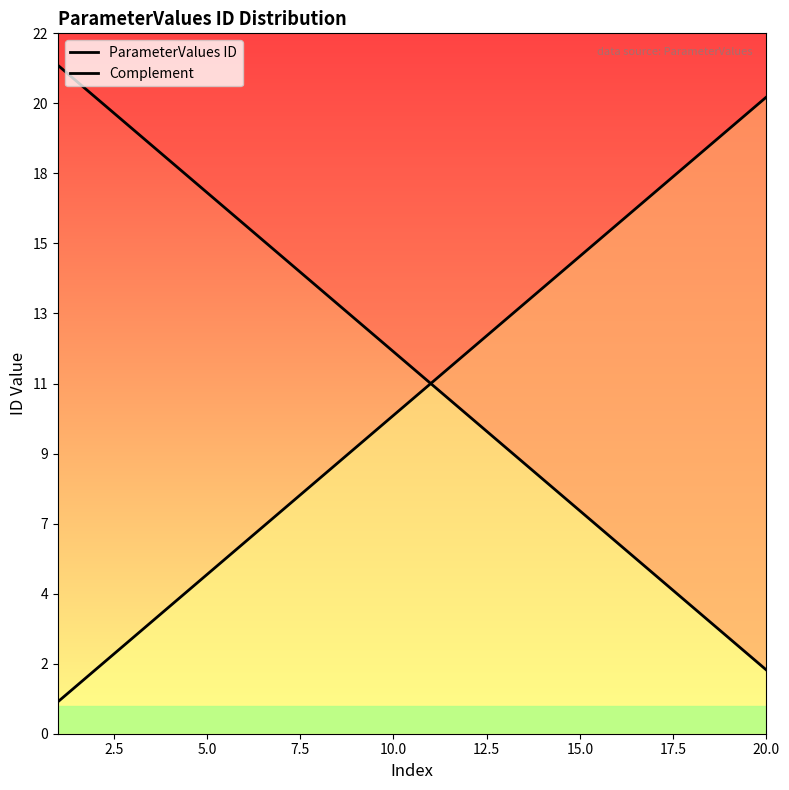

Which category has the highest value in the ParameterValues ID series?

20.0